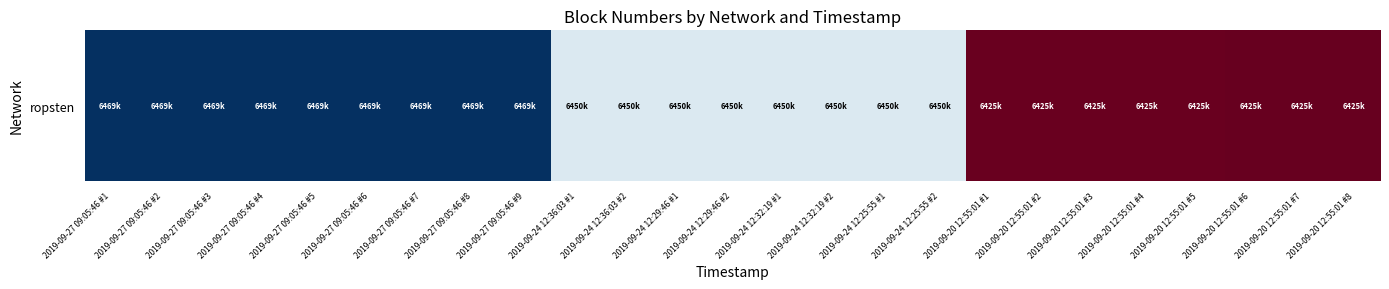

What is the difference between the values at 2019-09-20 12:55:01 #3 and 2019-09-20 12:55:01 #6?

37